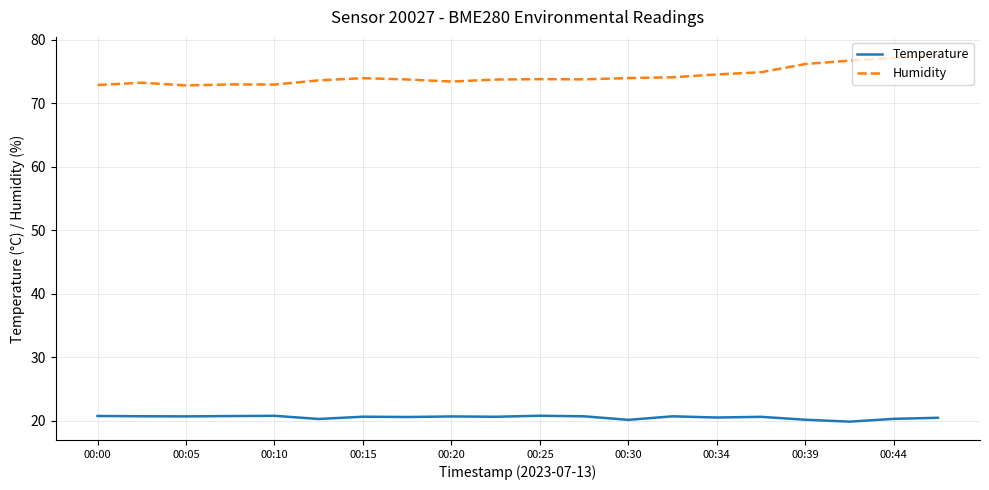

Rank the series by their maximum value, from lowest to highest.

Temperature, Humidity